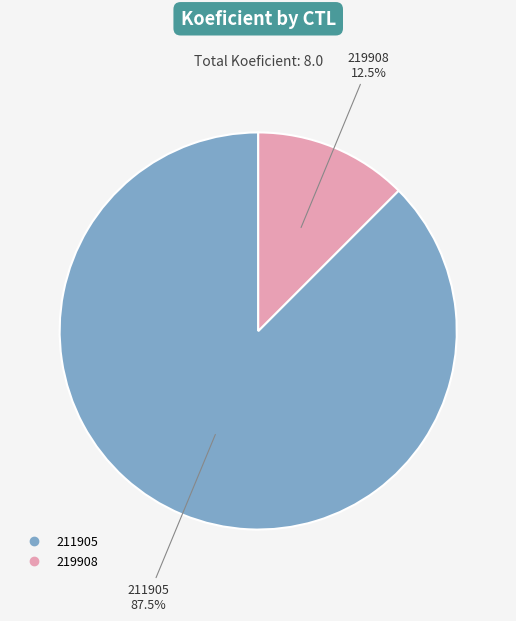

What is the ratio of the value at 211905 to the value at 219908?

7.0